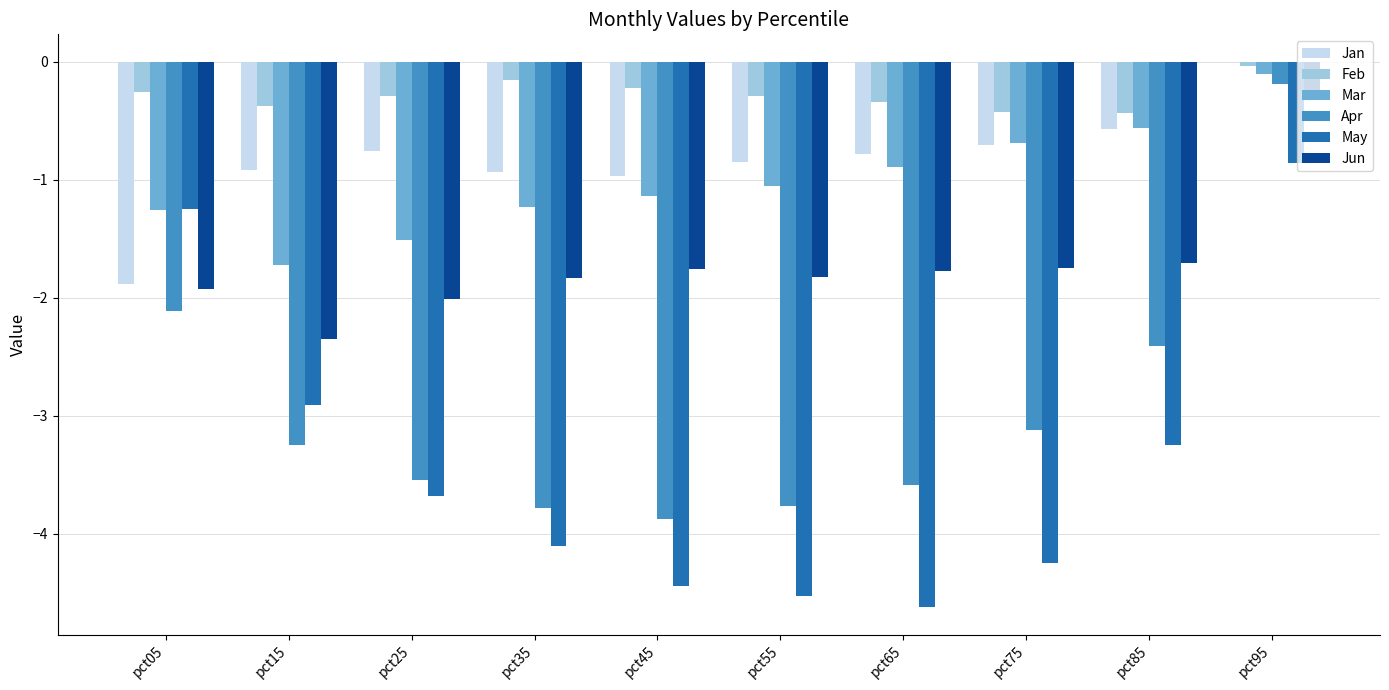

Which category has the highest value in the May series?

pct95